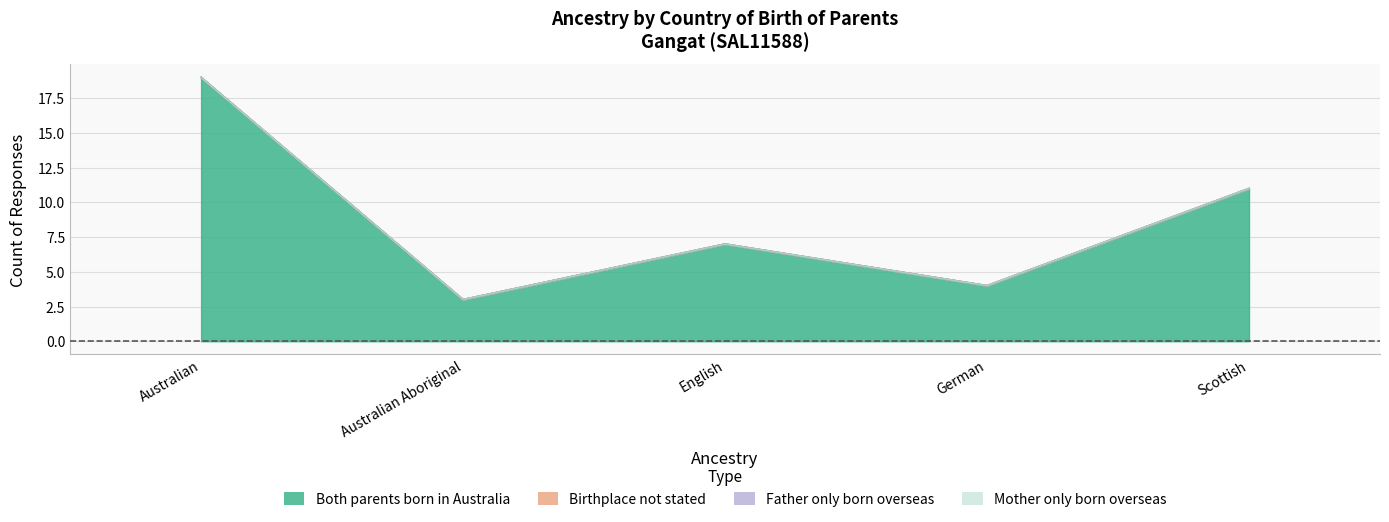

True or false: Mother only born overseas and Both parents born in Australia cross at least once.

False